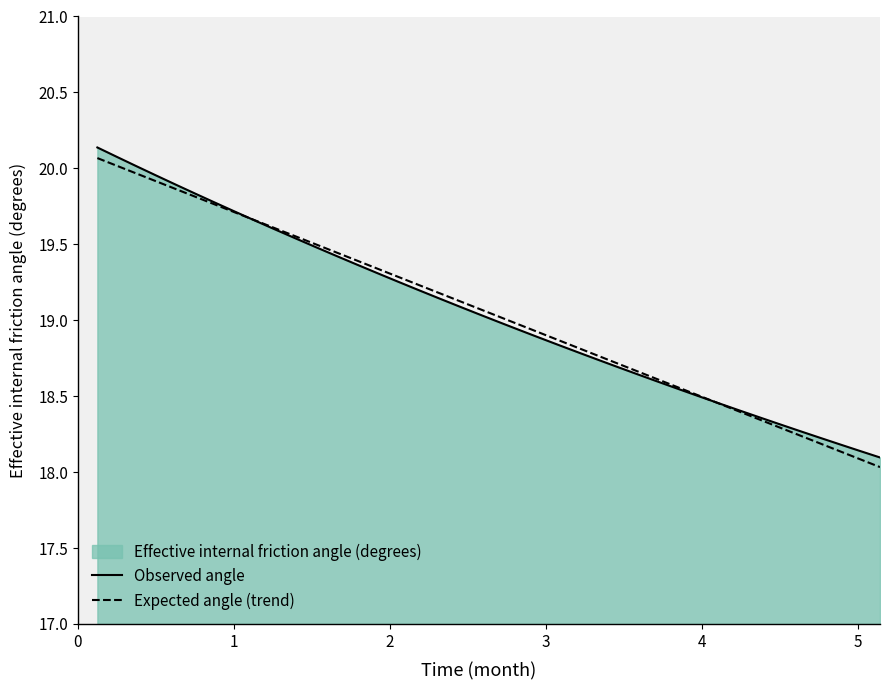

Which series has the largest range (max minus min)?

Observed angle